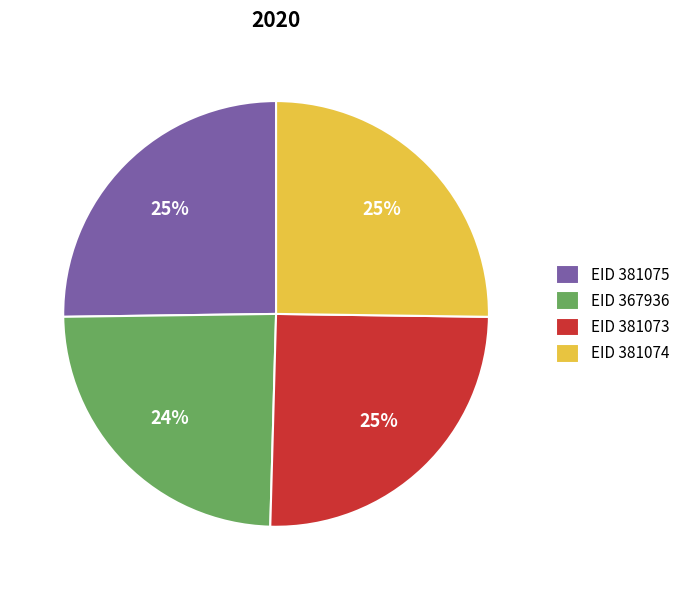

True or false: EID 381073 accounts for 38% of the total.

False